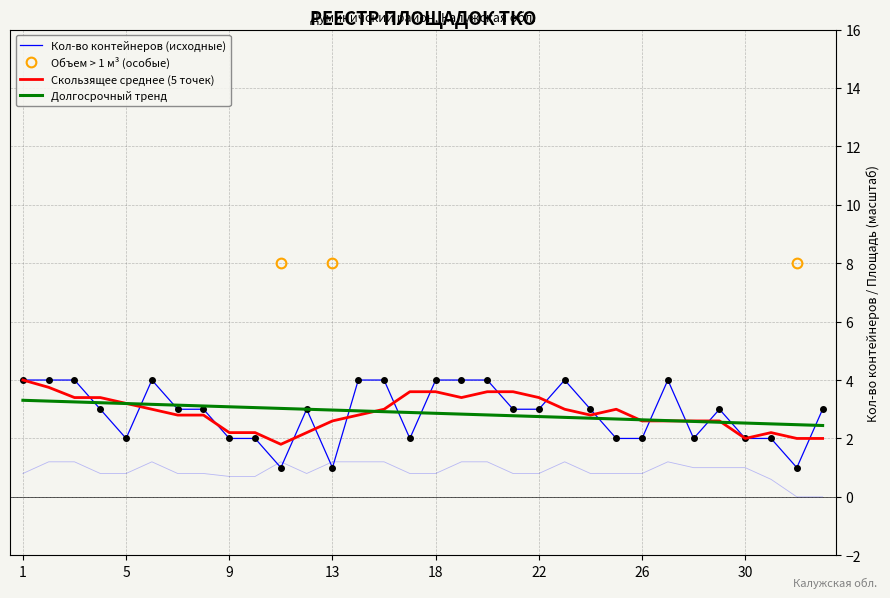

The value of Площадь кв.м. at 15 is 1.2. True or false?

True